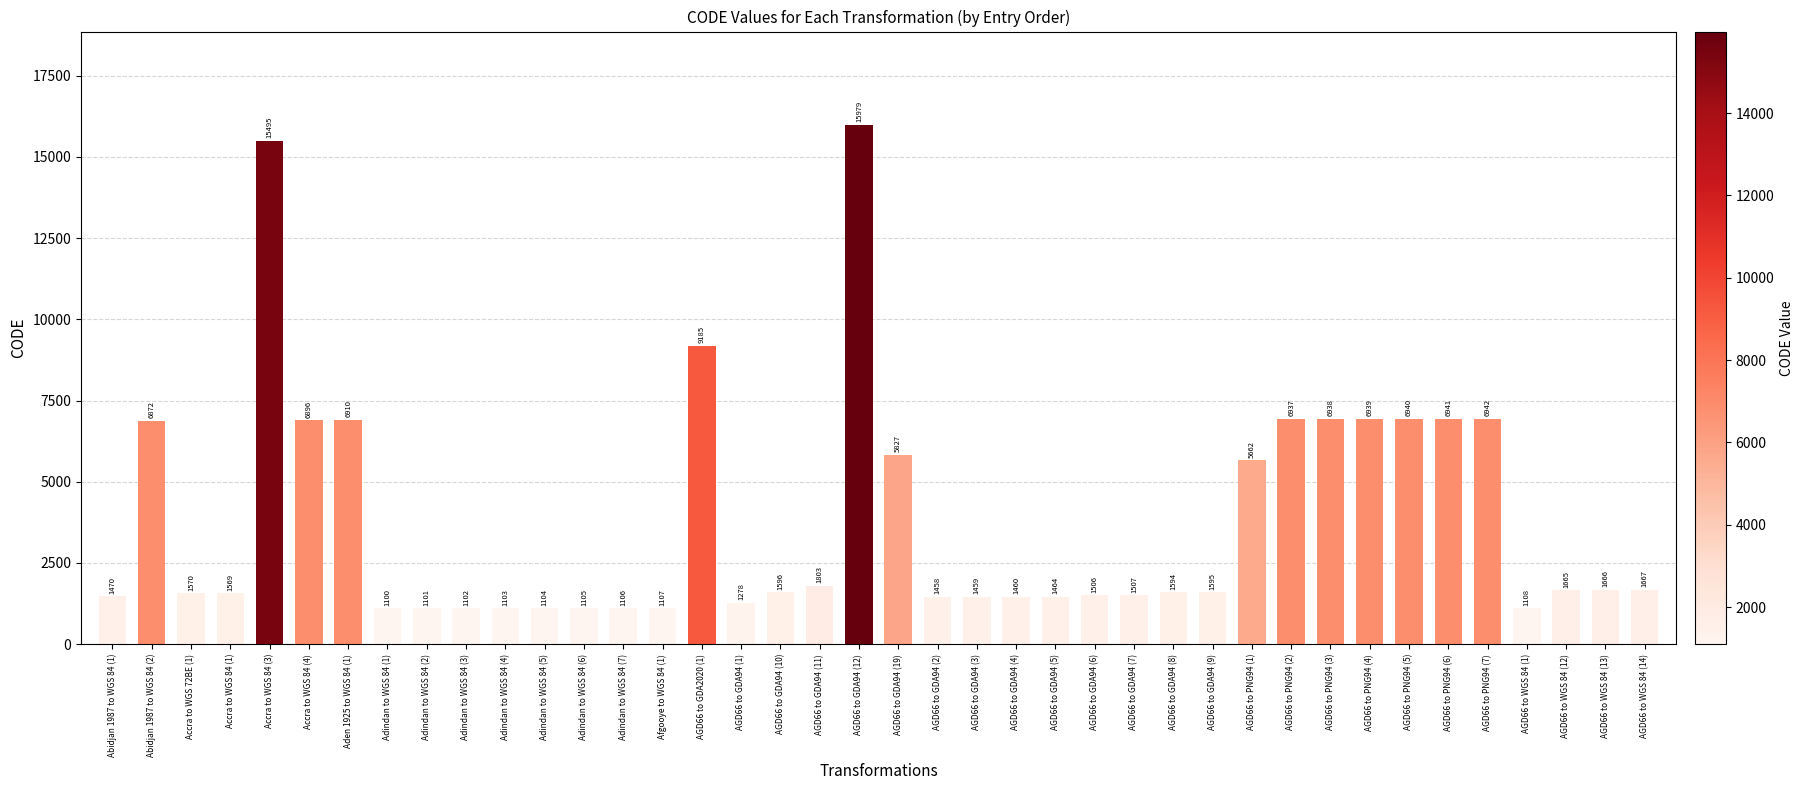

What is the difference between the values at AGD66 to WGS 84 (13) and AGD66 to GDA94 (6)?

160